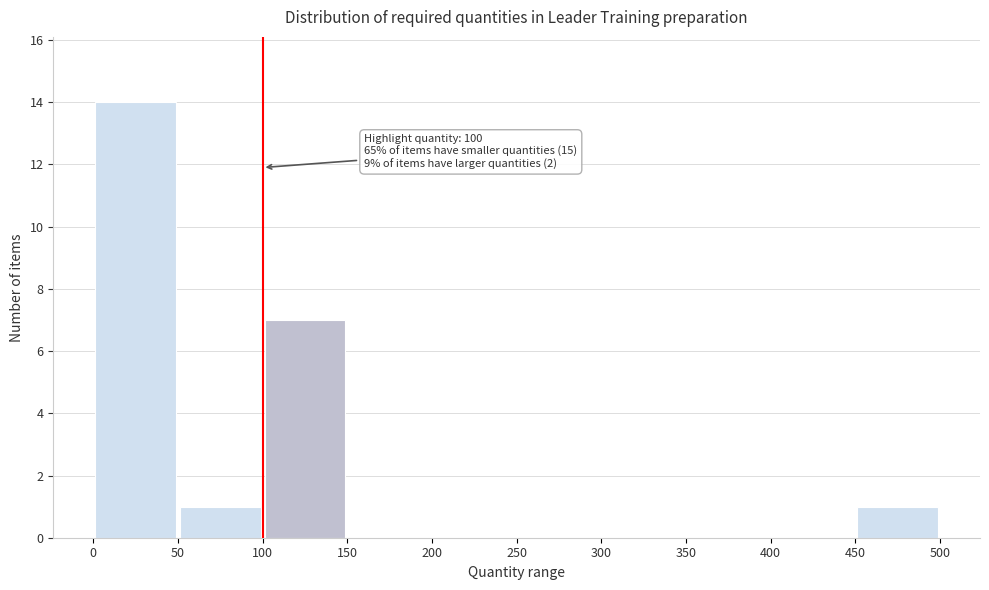

Over which range of the x-axis is the bar tallest?

0 to 50